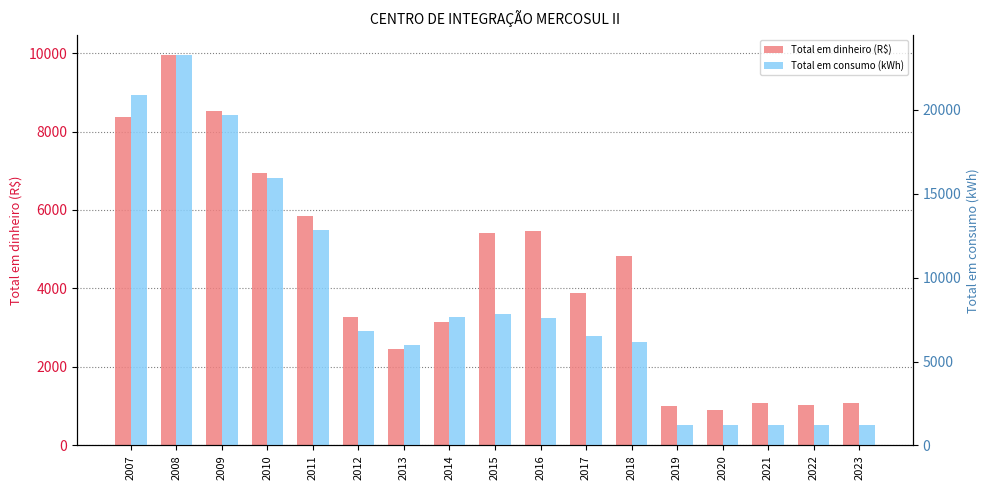

The Total em consumo (kWh) series shows 6140.5 at 2011. True or false?

False